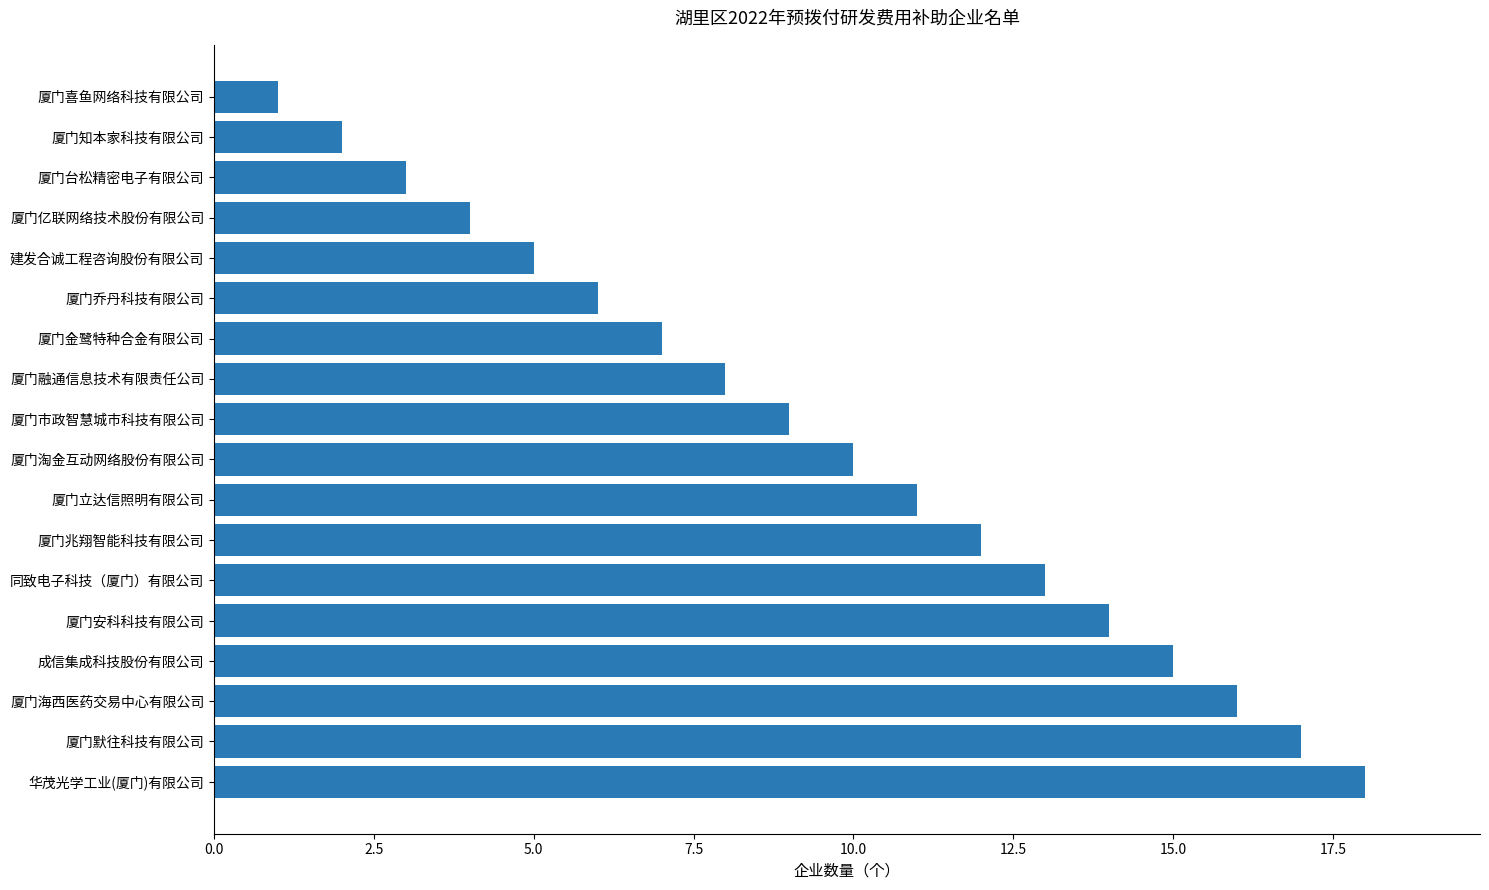

How many bars are there in total?

18